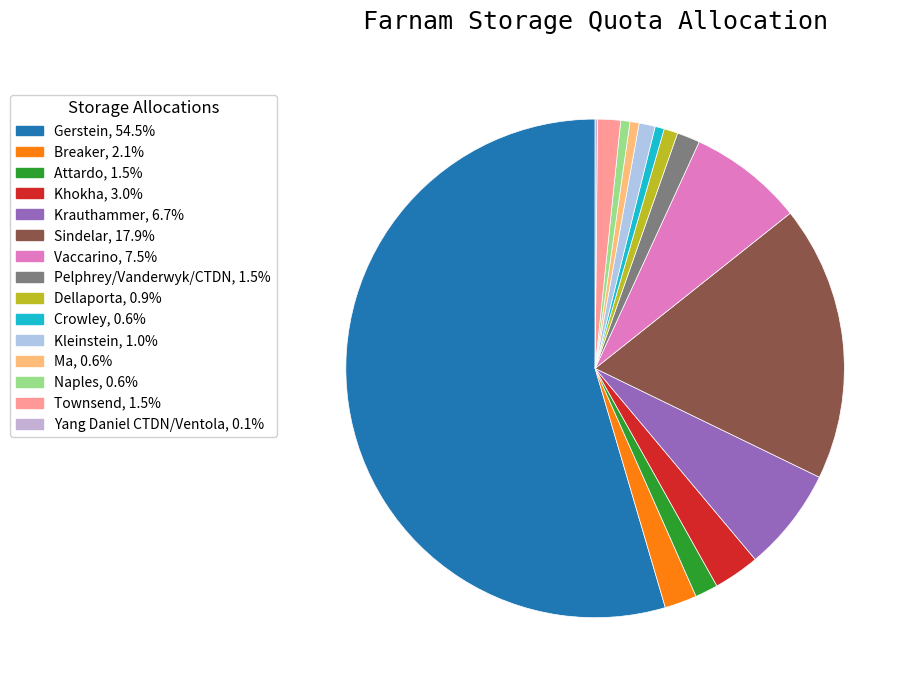

Does any single category account for the majority?

Yes